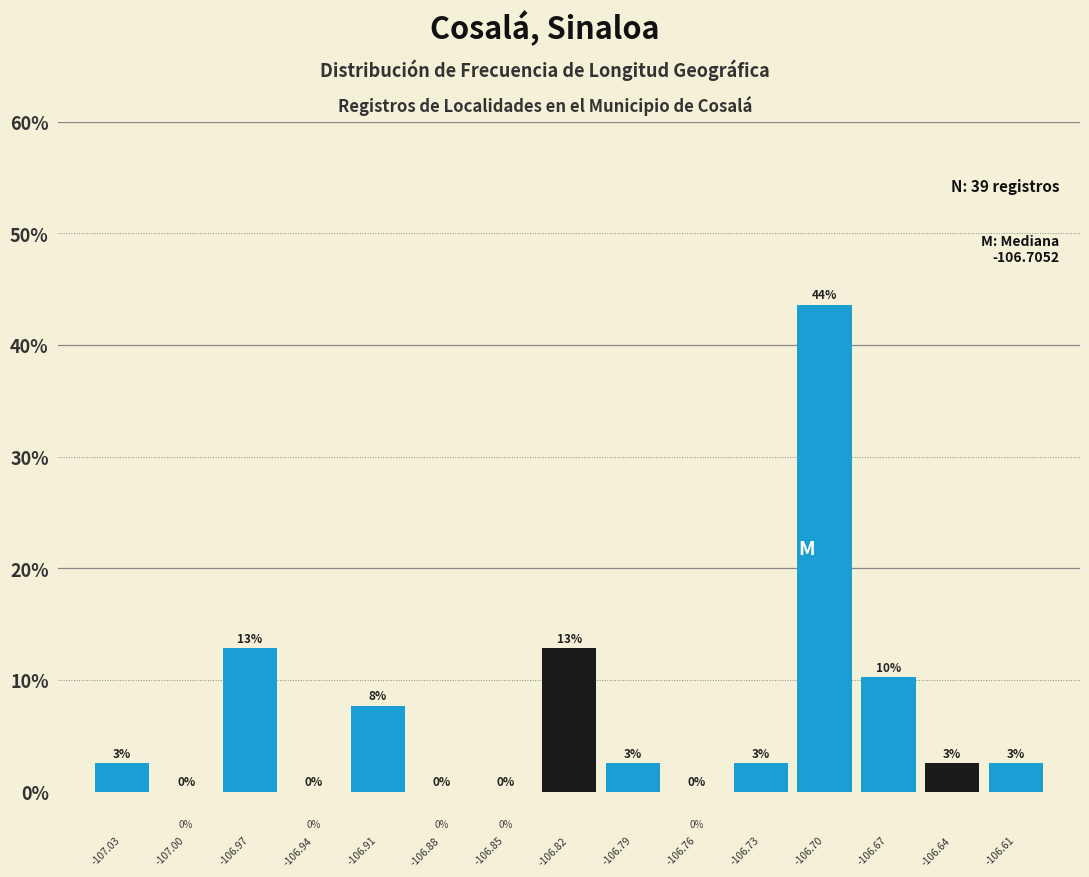

Which range on the x-axis has the tallest bar?

-106.710 to -106.680